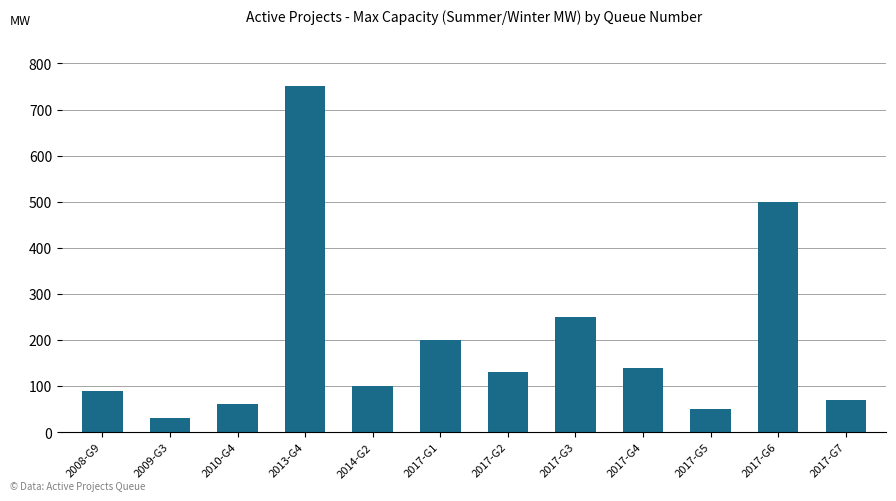

What is the average value?

198